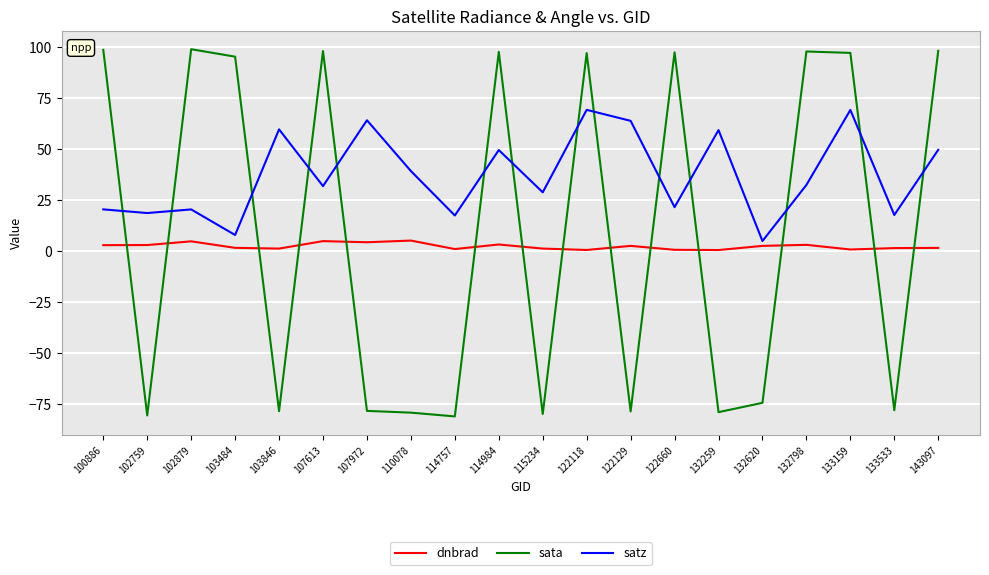

At which label does sata first exceed 95?

100886